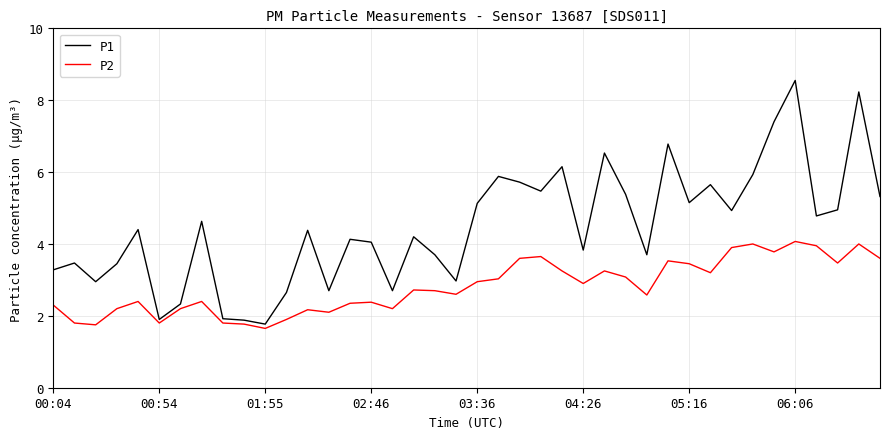

Which series has the widest spread of values?

P1